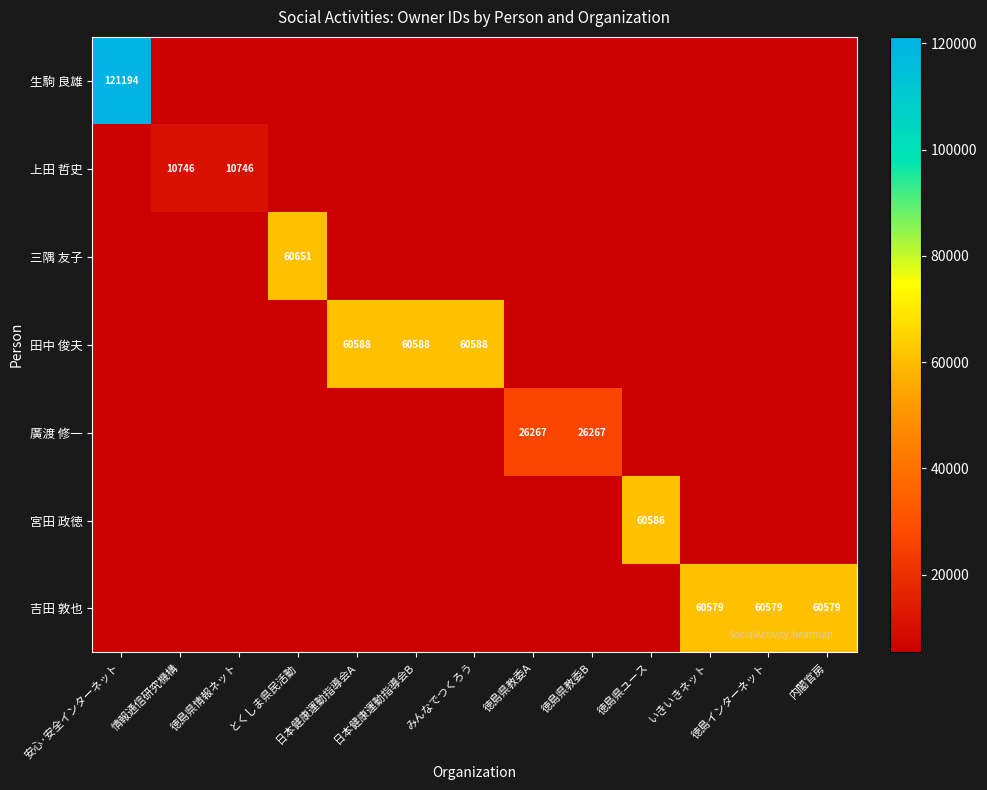

How many data points in 生駒 良雄 are above 5373?

1